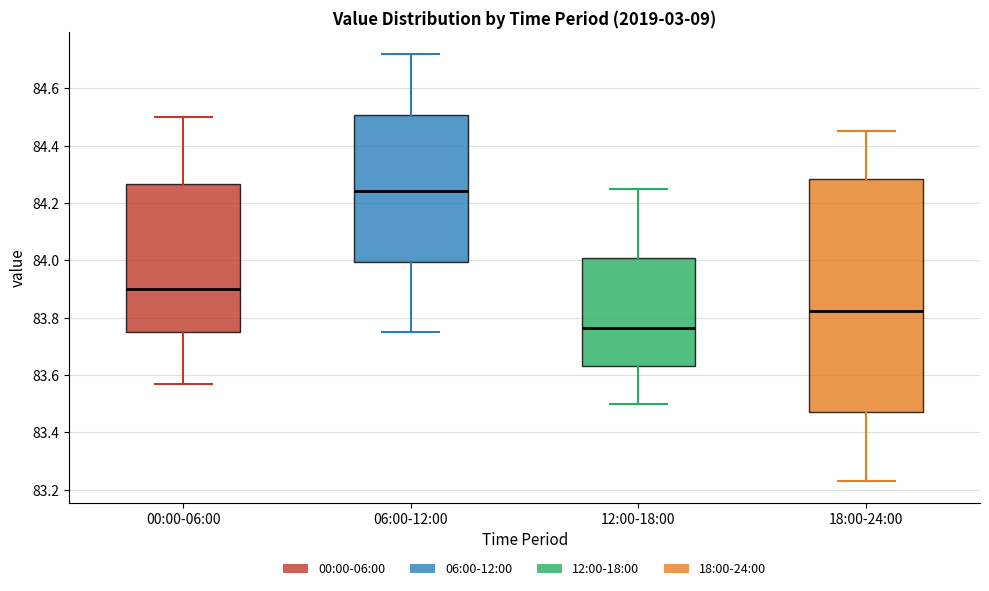

Which box has the highest median line?

06:00-12:00